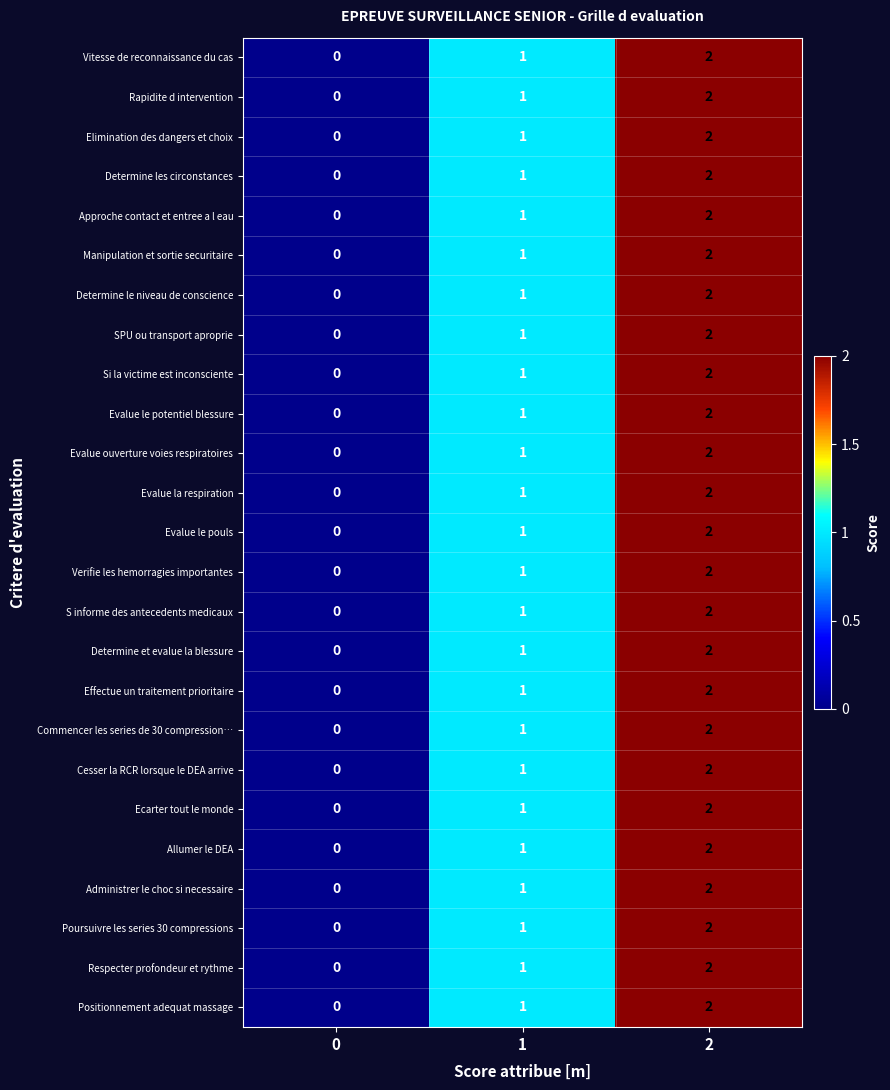

How many distinct data groups are displayed?

25